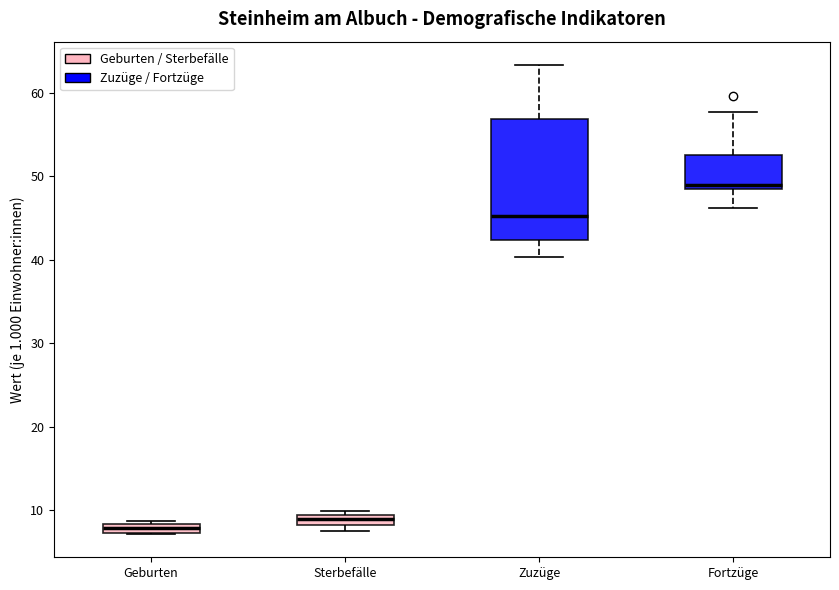

Which box is the tallest, from its lower edge to its upper edge?

Zuzüge